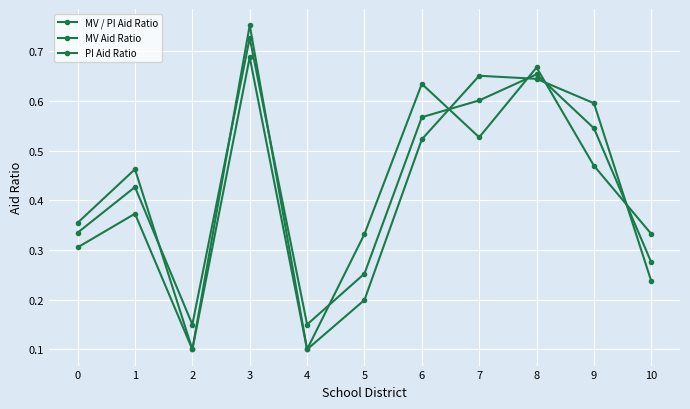

Reading right to left, what are all the values shown in this chart?

MV / PI Aid Ratio: 0.3	0.5	0.7	0.6	0.6	0.3	0.1	0.7	0.1	0.4	0.3
MV Aid Ratio: 0.2	0.6	0.6	0.7	0.5	0.2	0.1	0.8	0.1	0.5	0.4
PI Aid Ratio: 0.3	0.5	0.7	0.5	0.6	0.3	0.1	0.7	0.1	0.4	0.3